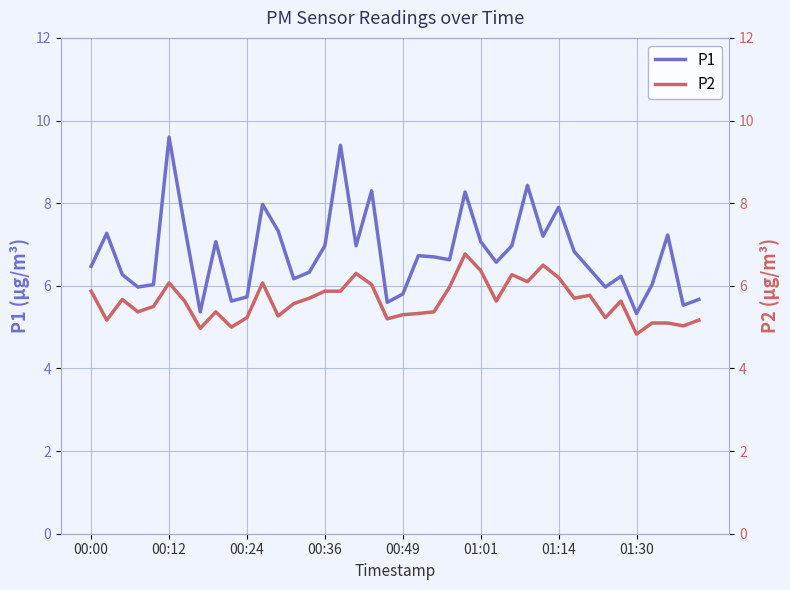

The value of P1 at 00:24 is 5.7. True or false?

True